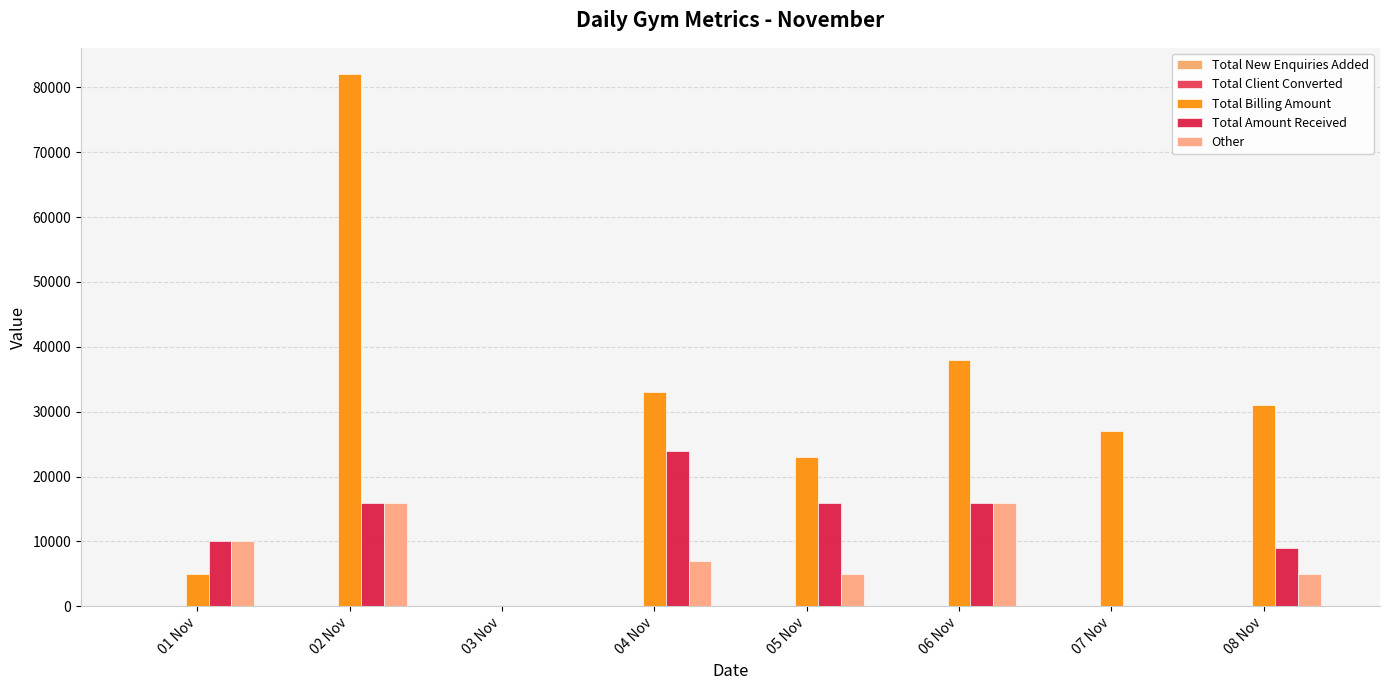

Are the bars grouped side by side (vs. stacked)?

Yes